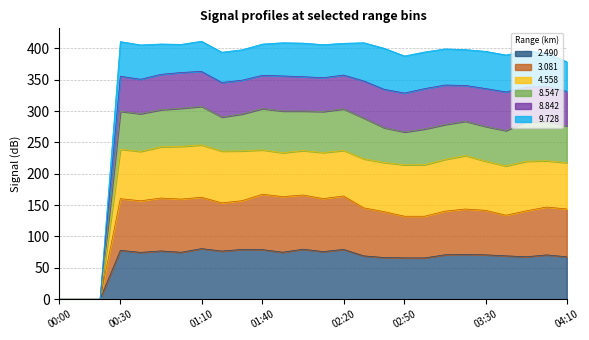

What is the highest value of the 2.490 series?

80.7